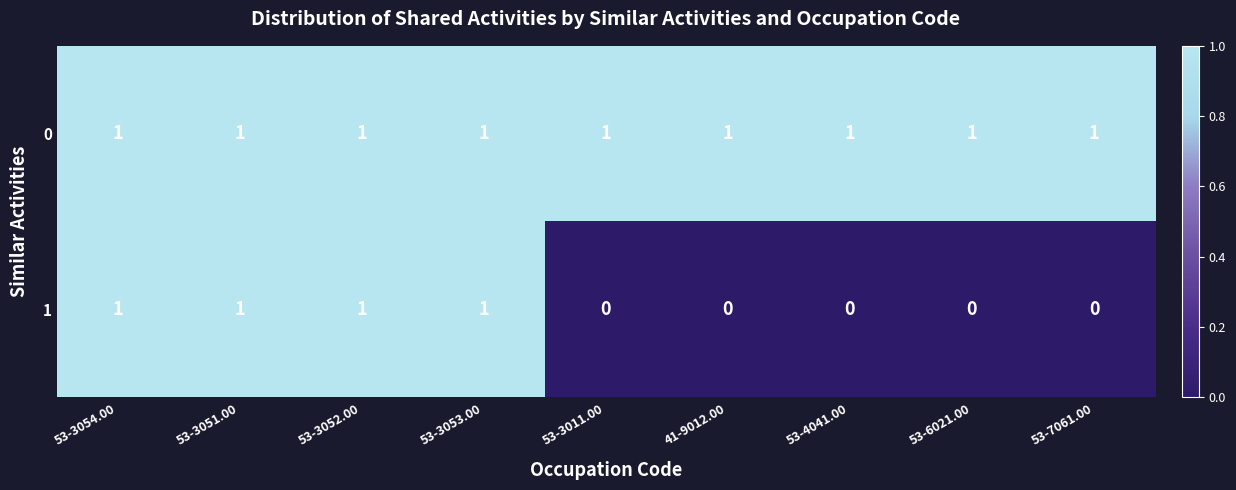

True or false: 1 has a value of 0 at 53-3051.00.

False